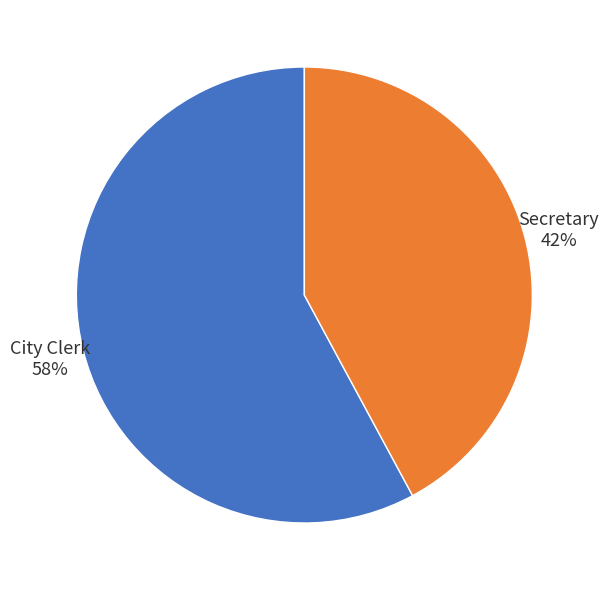

Approximately how many times larger is the value at City Clerk compared to Secretary?

1.4